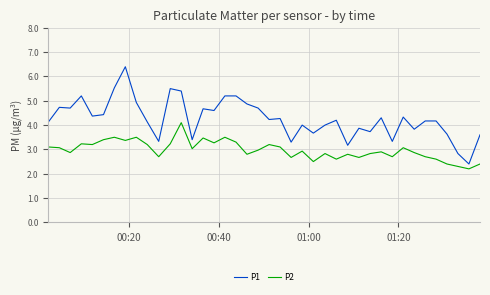

Which series has the widest spread of values?

P1